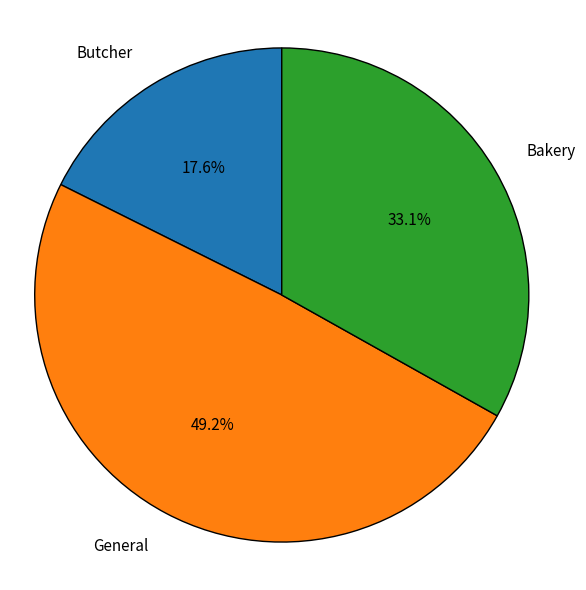

What is the smallest slice in the pie chart?

Butcher